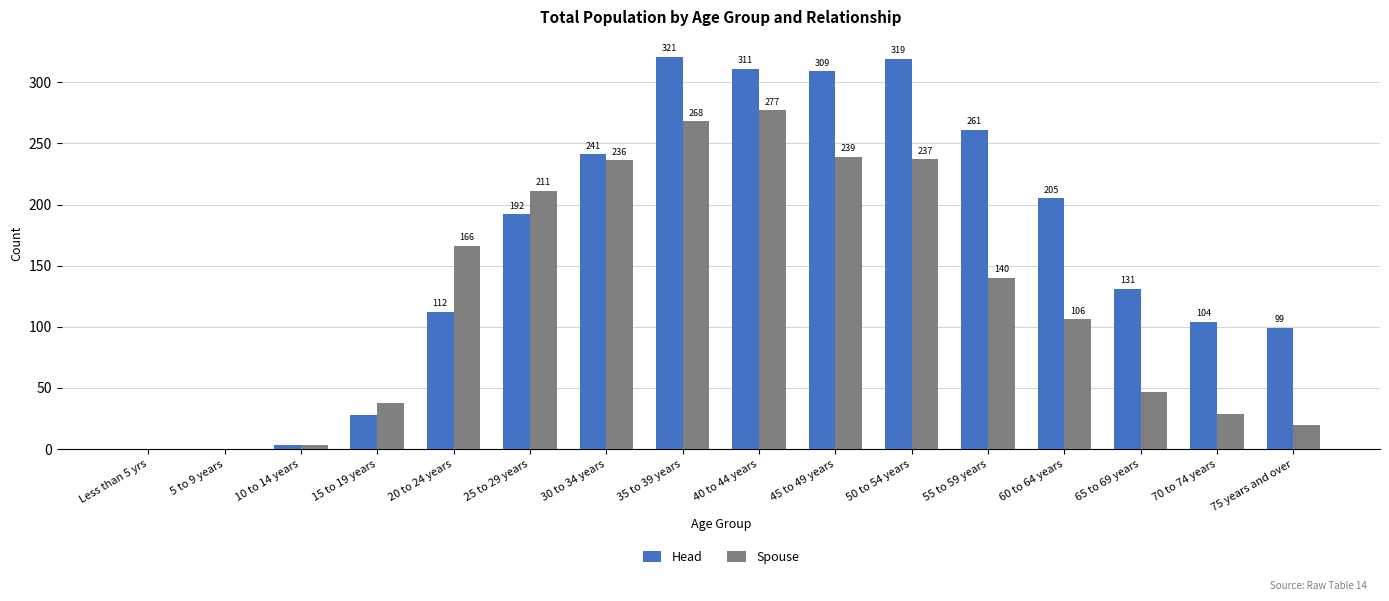

What are all the series names shown in the legend?

Head, Spouse